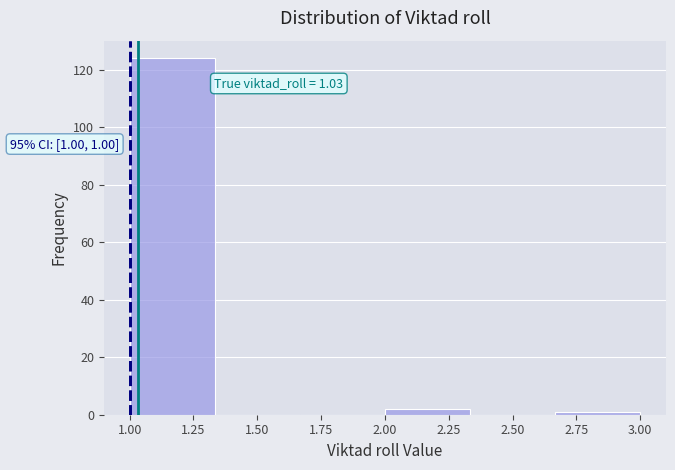

Which range on the x-axis has the tallest bar?

1.00 to 1.35